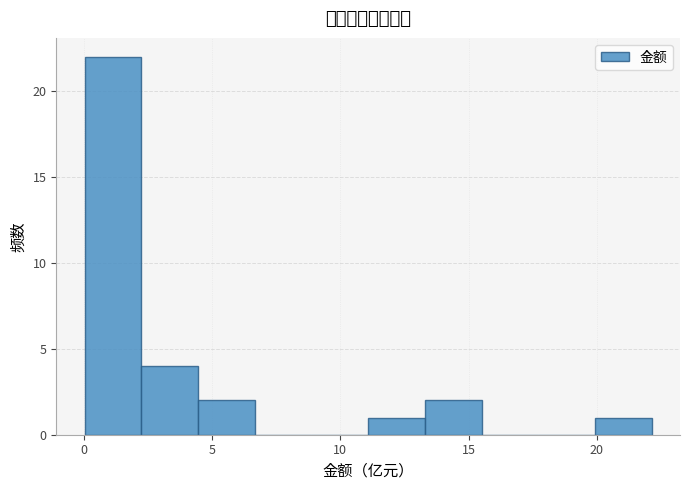

How tall is the bar that spans 0.0 to 2.0 on the x-axis? Neither the bar edges nor the heights are printed on the chart, so give them approximately, as read against the axes.

22